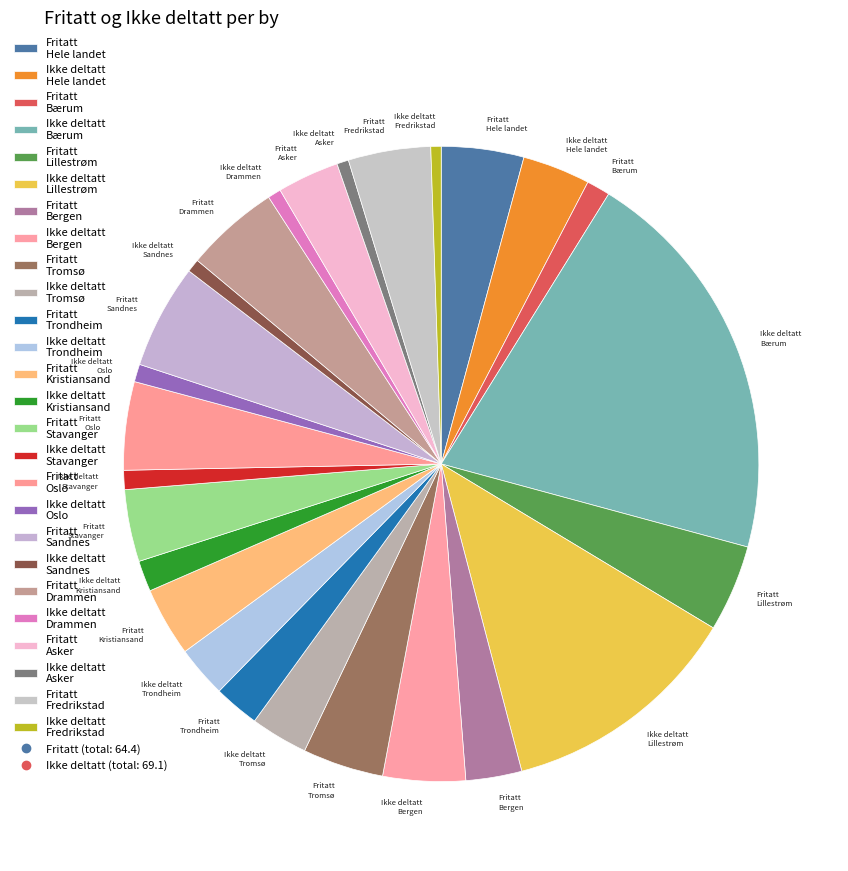

Is the sum of Ikke deltatt Oslo and Fritatt Stavanger greater than half?

No